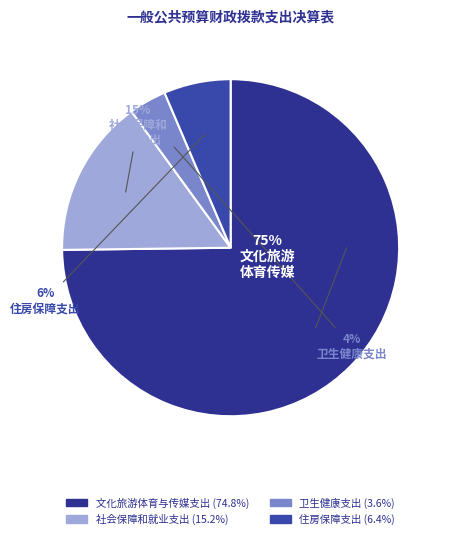

Count the number of slices in the pie.

4